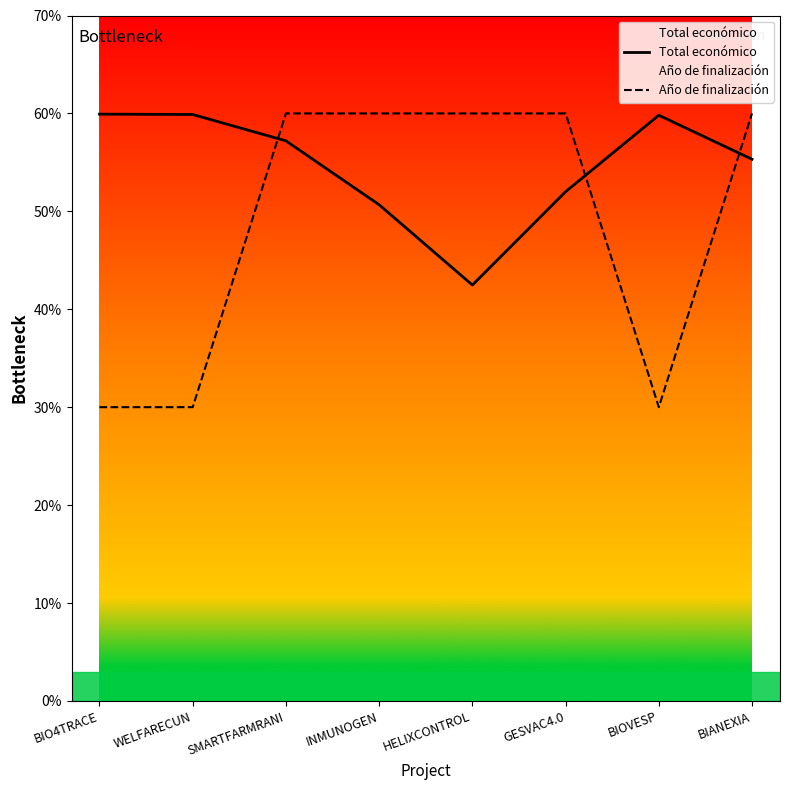

Between BIO4TRACE and BIANEXIA, which series saw the biggest shift?

Año de finalización